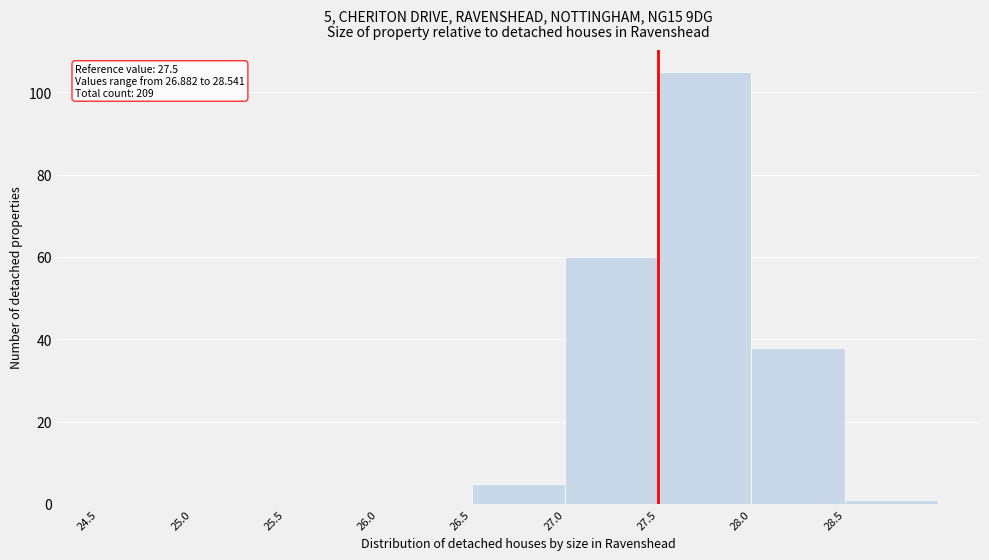

Over which range of the x-axis is the bar tallest?

27.5 to 28.0